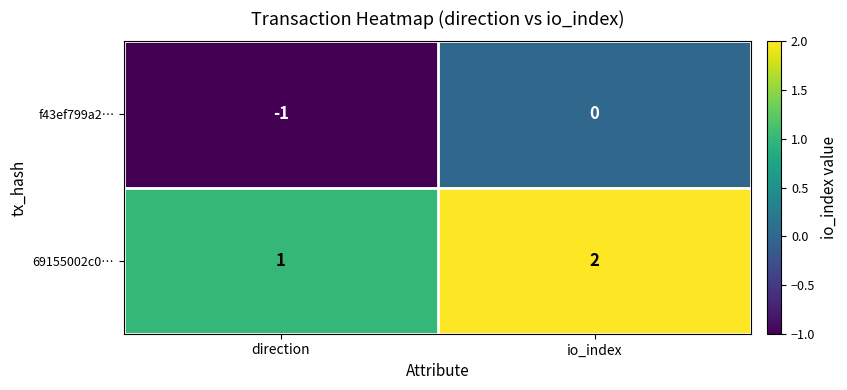

At io_index, list the series in order from smallest to largest.

f43ef799a2…, 69155002c0…